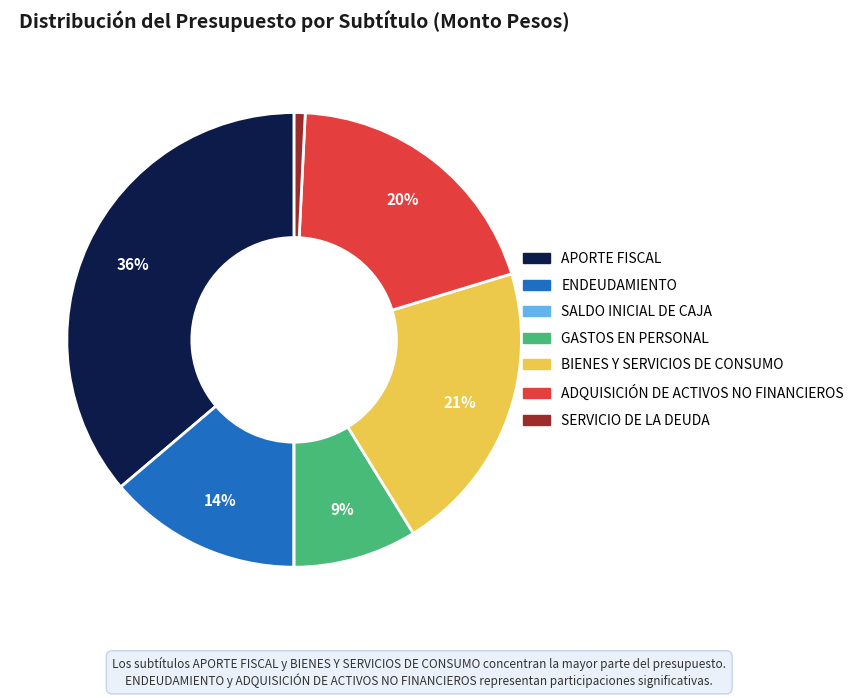

To the nearest percent, what percentage of the pie is APORTE FISCAL?

36%